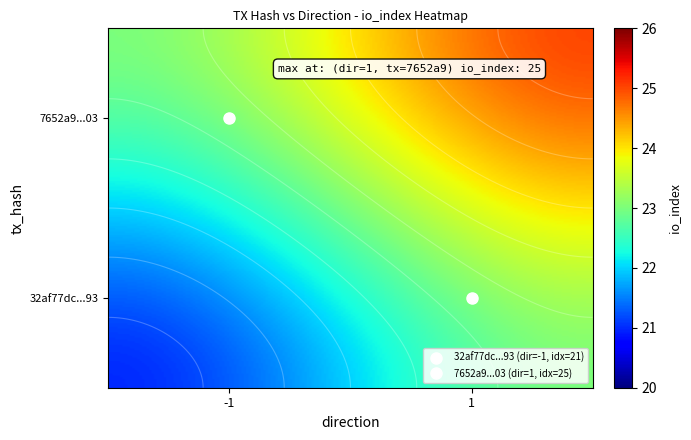

What is the difference between the 32af77dc36d65d14fca44c4e1a8898ab4cf2b93 values at direction and io_index?

22